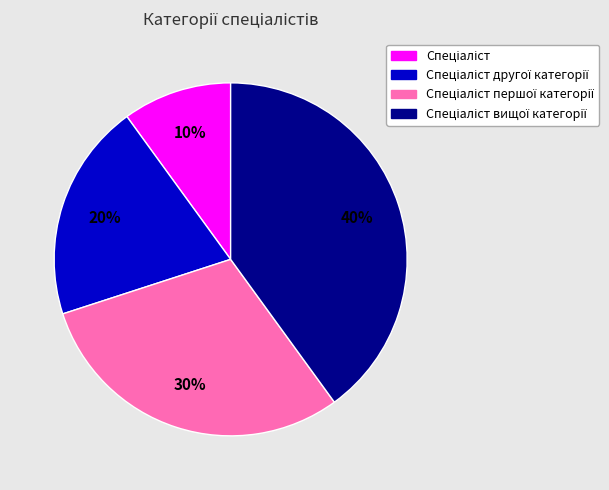

To the nearest percent, what is the average slice percentage?

25%